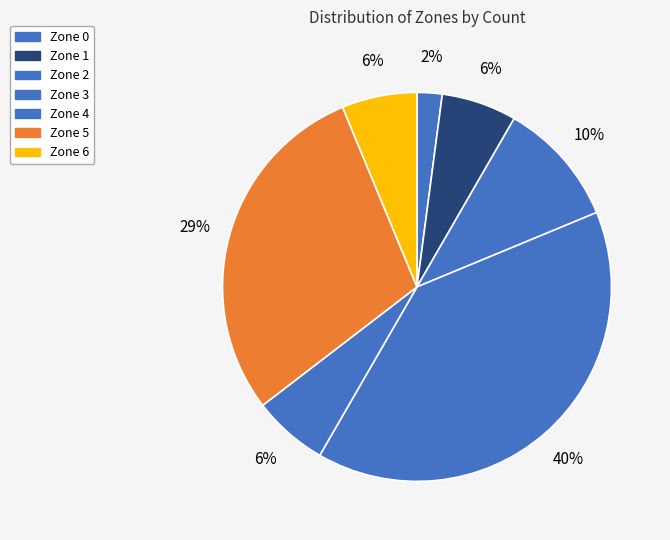

To the nearest percent, what is the difference between the largest and smallest slice percentages?

38%